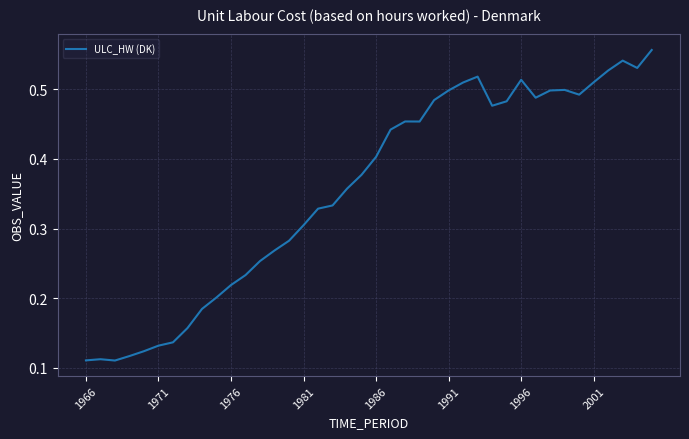

Reading left to right, what are all the values shown in this chart?

0.1	0.1	0.1	0.1	0.1	0.1	0.1	0.2	0.2	0.2	0.2	0.2	0.3	0.3	0.3	0.3	0.3	0.3	0.4	0.4	0.4	0.4	0.5	0.5	0.5	0.5	0.5	0.5	0.5	0.5	0.5	0.5	0.5	0.5	0.5	0.5	0.5	0.5	0.5	0.6